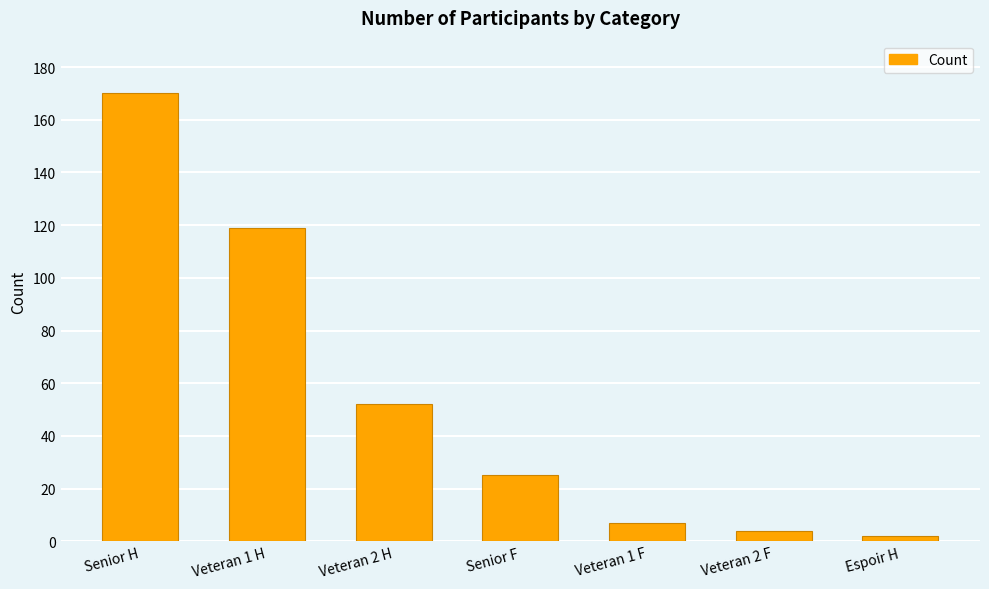

True or false: the data shows 25 at Senior F.

True